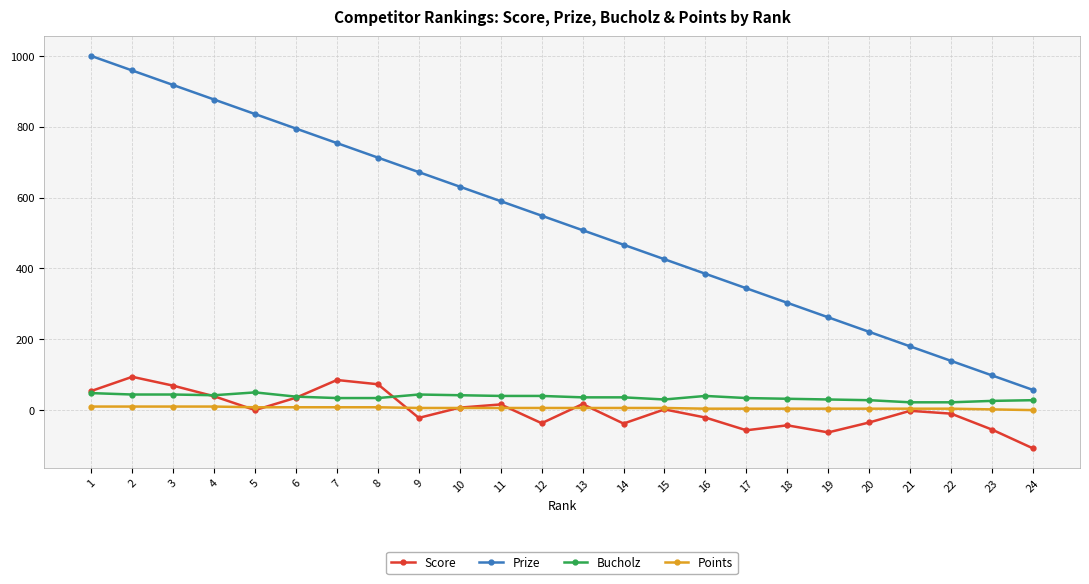

Count the number of categories in the chart.

24